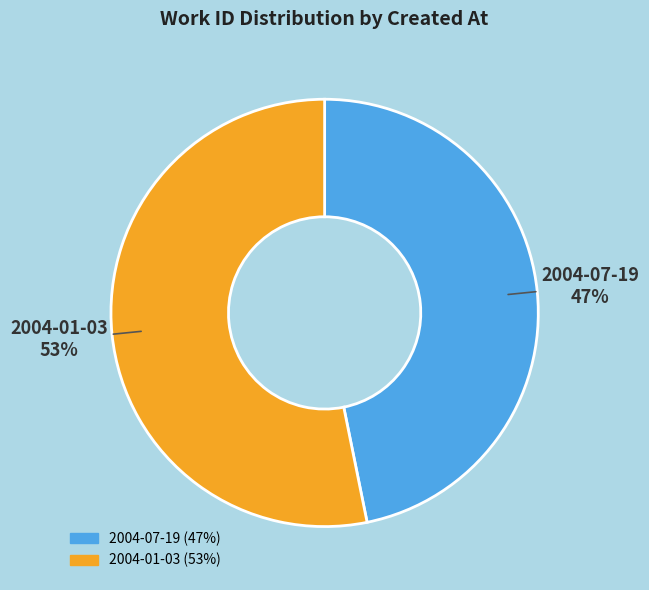

Is there any slice that represents more than half of the pie?

Yes